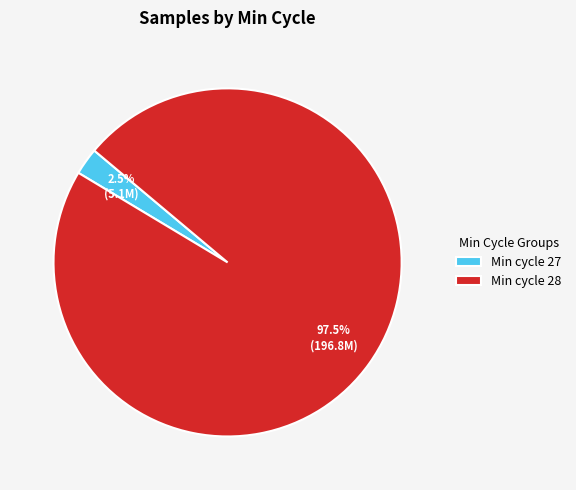

Rank the categories by value from highest to lowest.

Min cycle 28, Min cycle 27